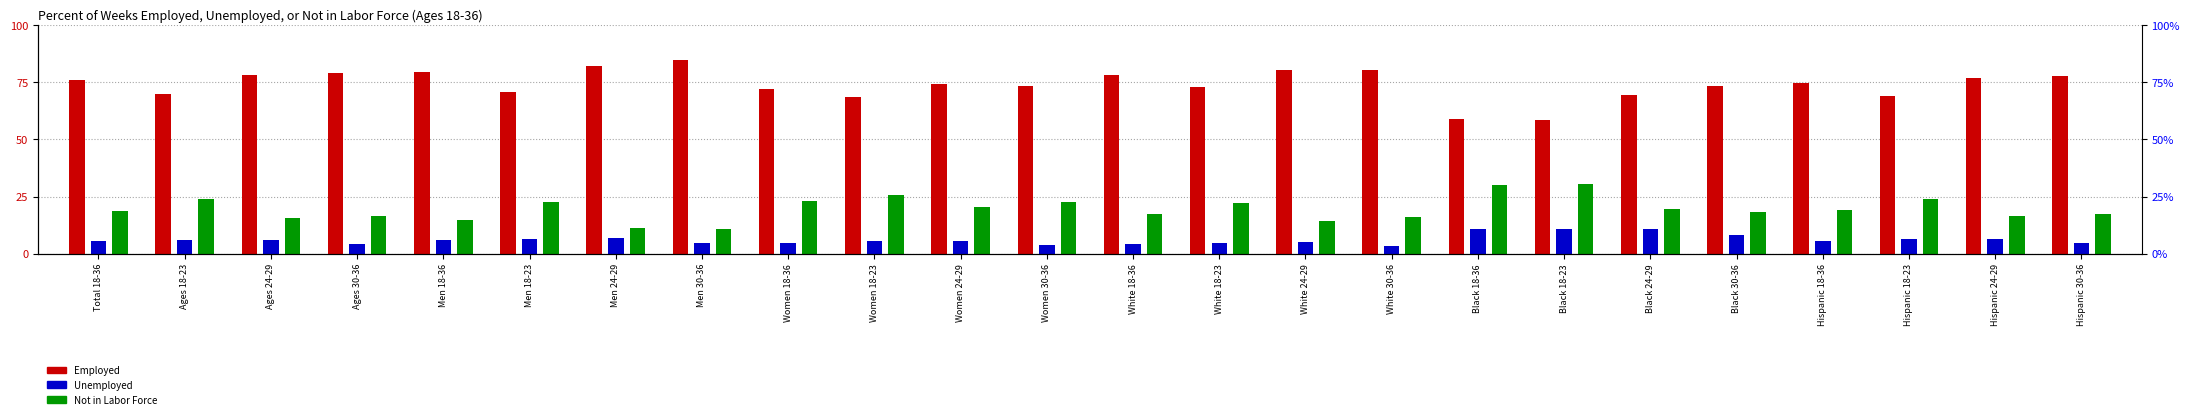

What value does the Employed series have at Hispanic 18-23?

69.2